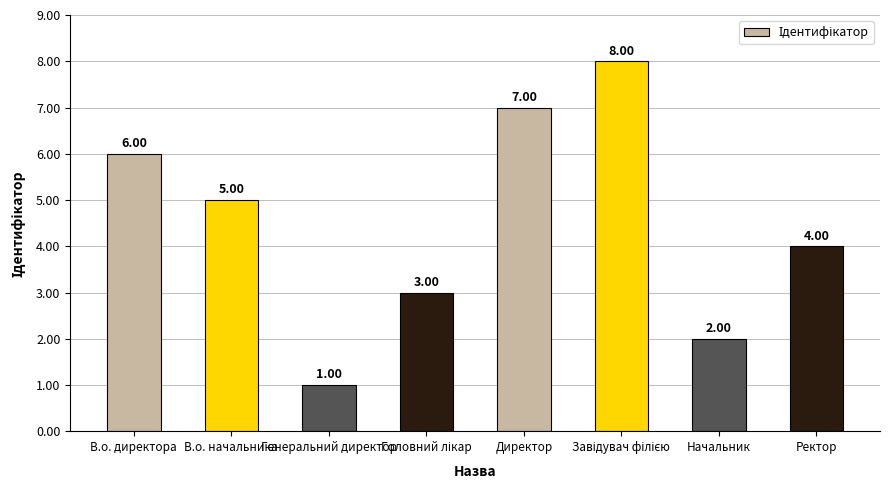

Are the bars grouped side by side (vs. stacked)?

No